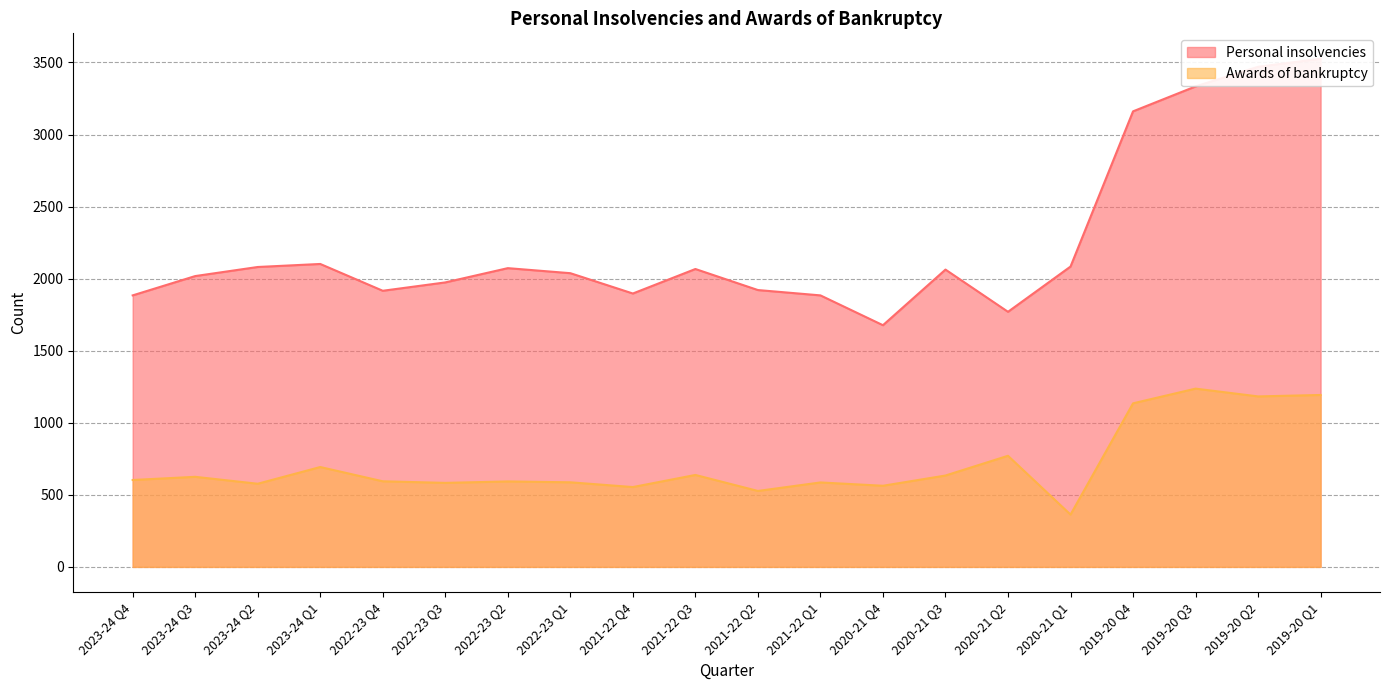

What is the average value of the Personal insolvencies series?

2247